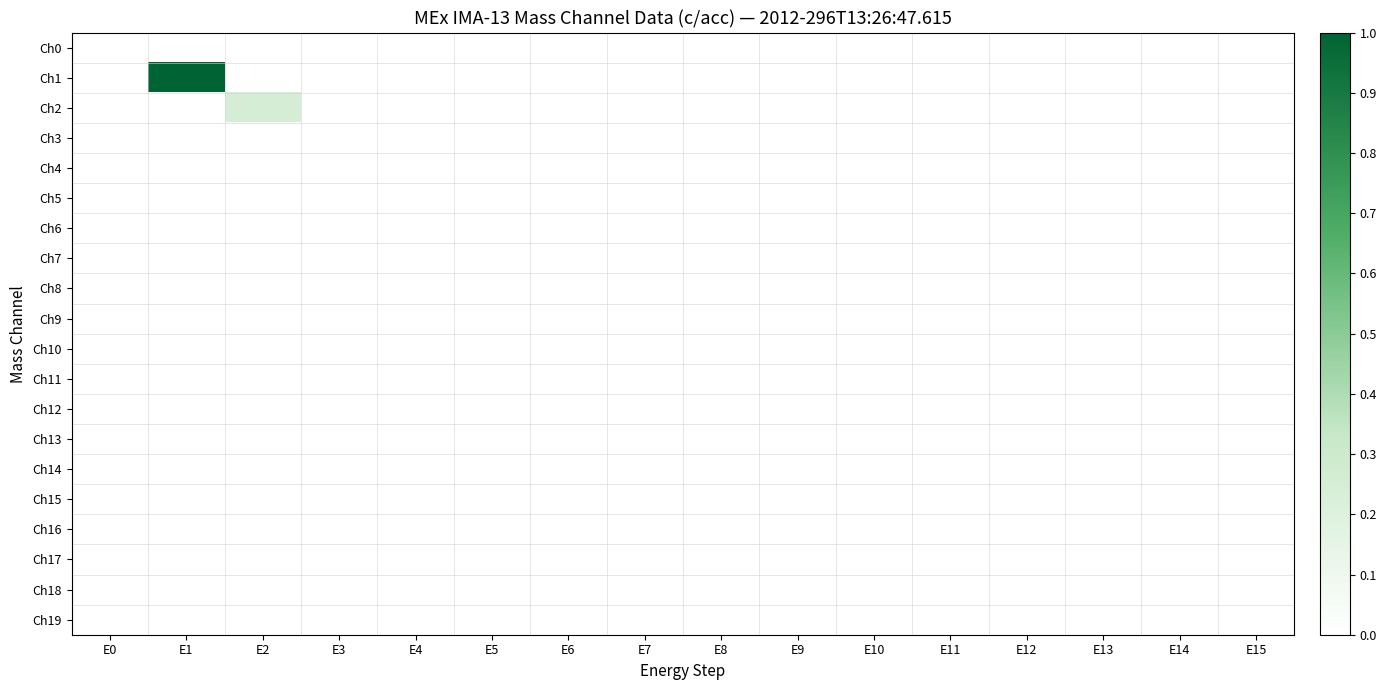

At how many categories does at least one series exceed 0?

2